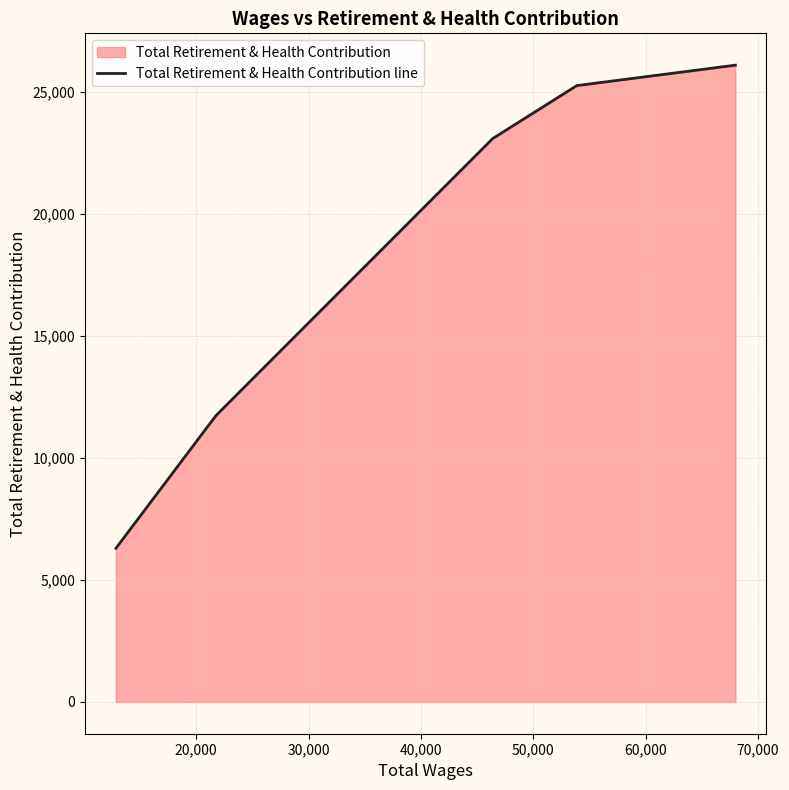

What is the minimum value shown in the chart?

6296